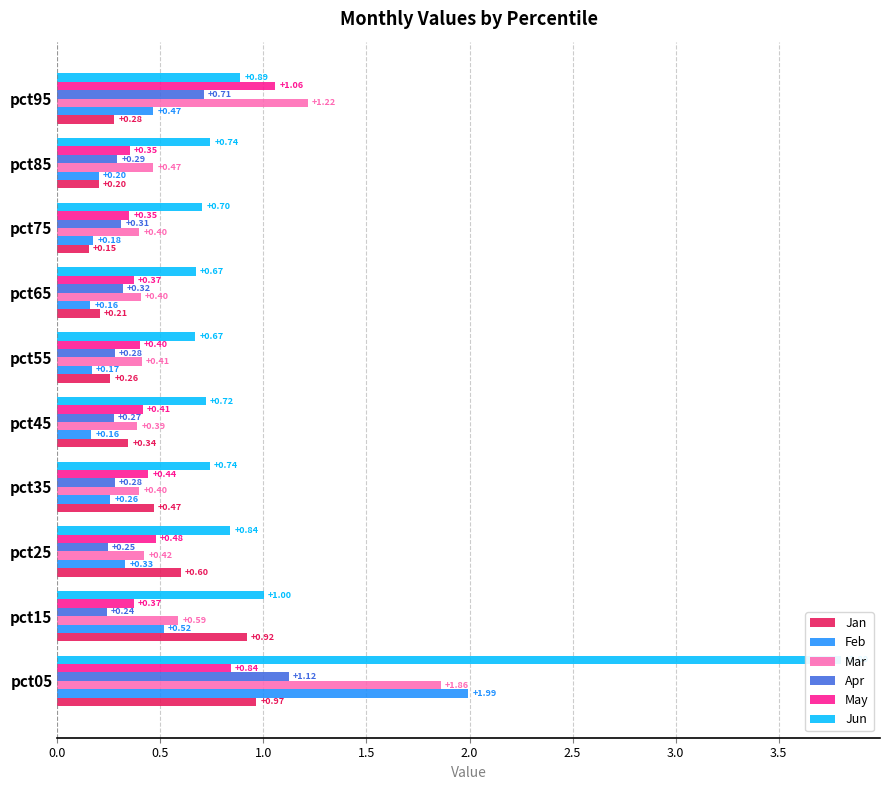

What is the value of the Jan bar at the 5th from the left?

0.3